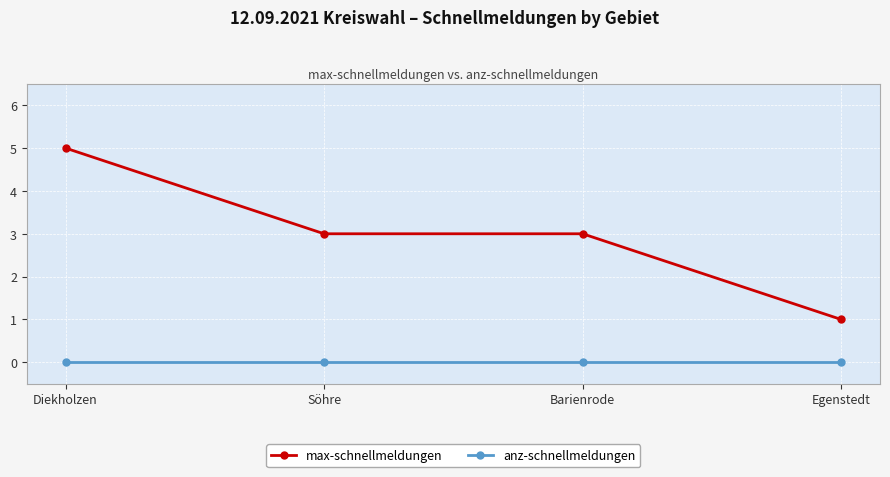

Which series has the widest spread of values?

max-schnellmeldungen